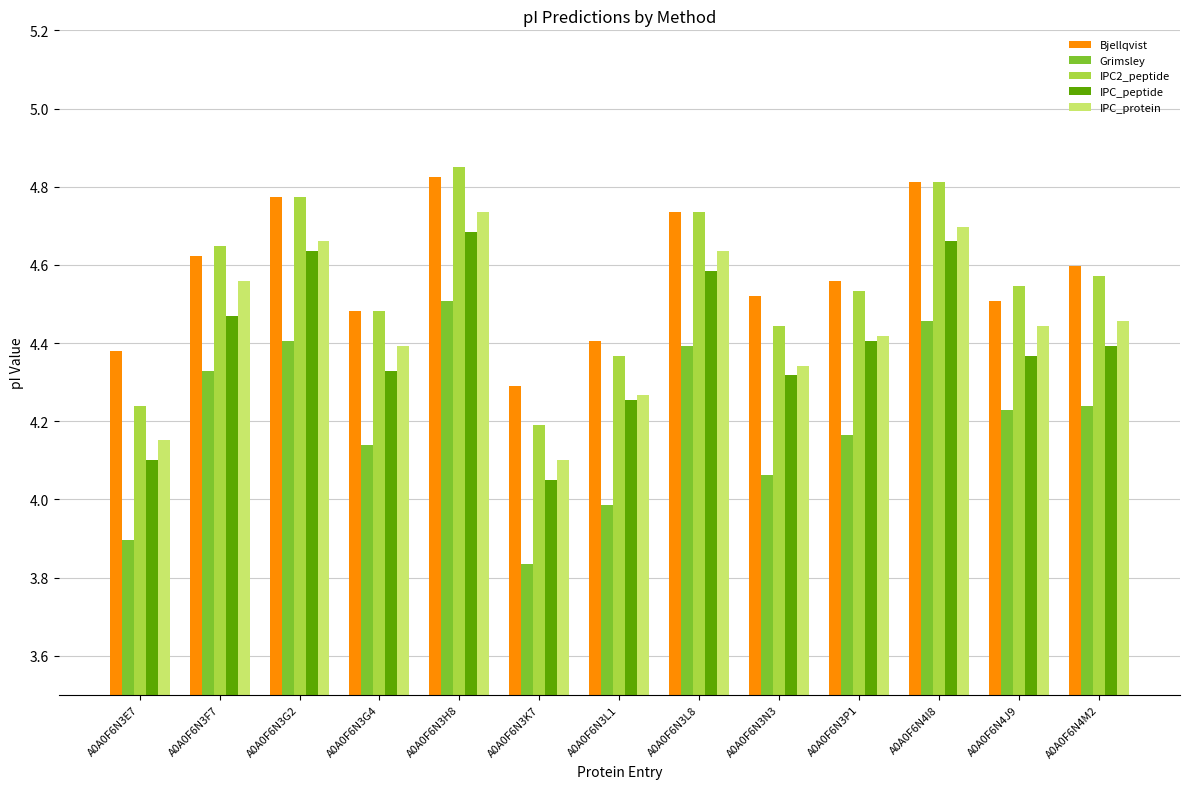

Which series has the widest spread of values?

Grimsley